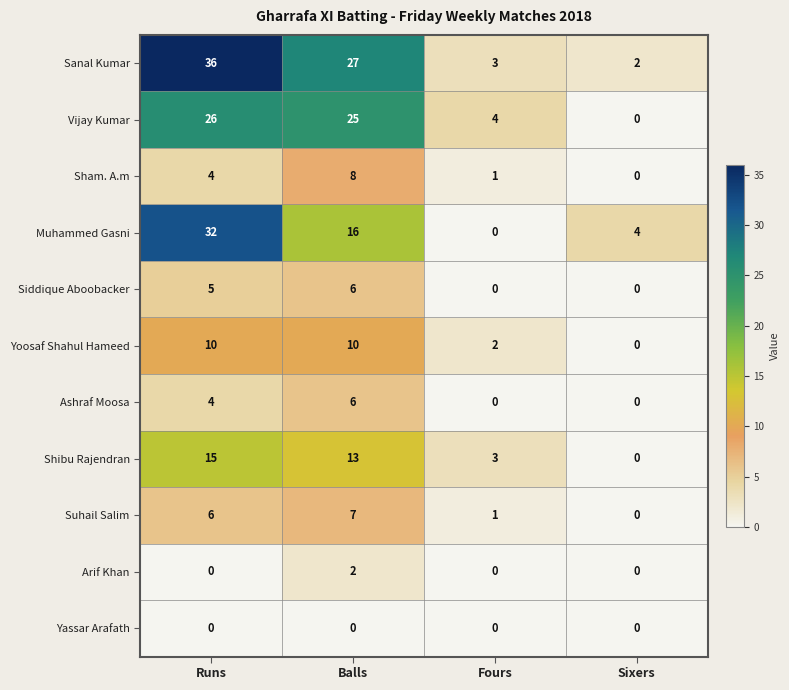

List the labels in order of Suhail Salim value, smallest first.

Sixers, Fours, Runs, Balls